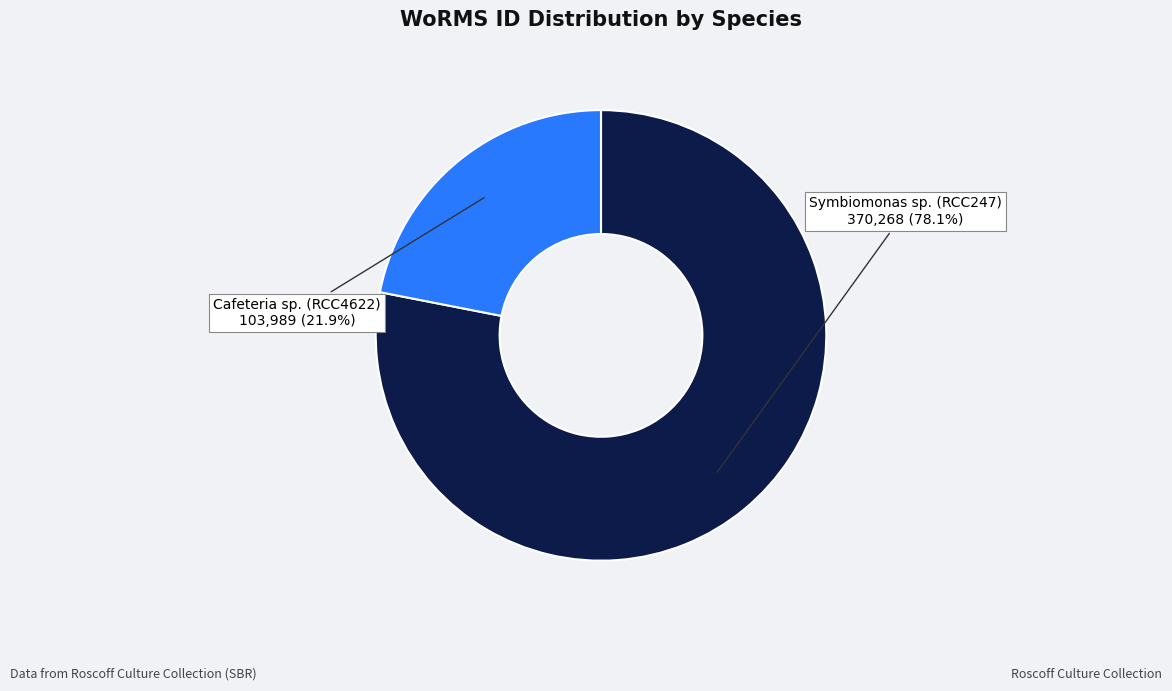

To the nearest percent, what is the difference between the largest and smallest slice percentages?

56%